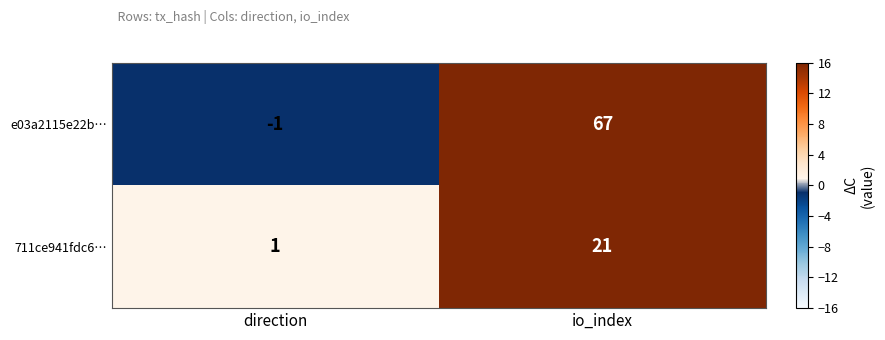

What is the difference between the highest and lowest values at io_index?

46